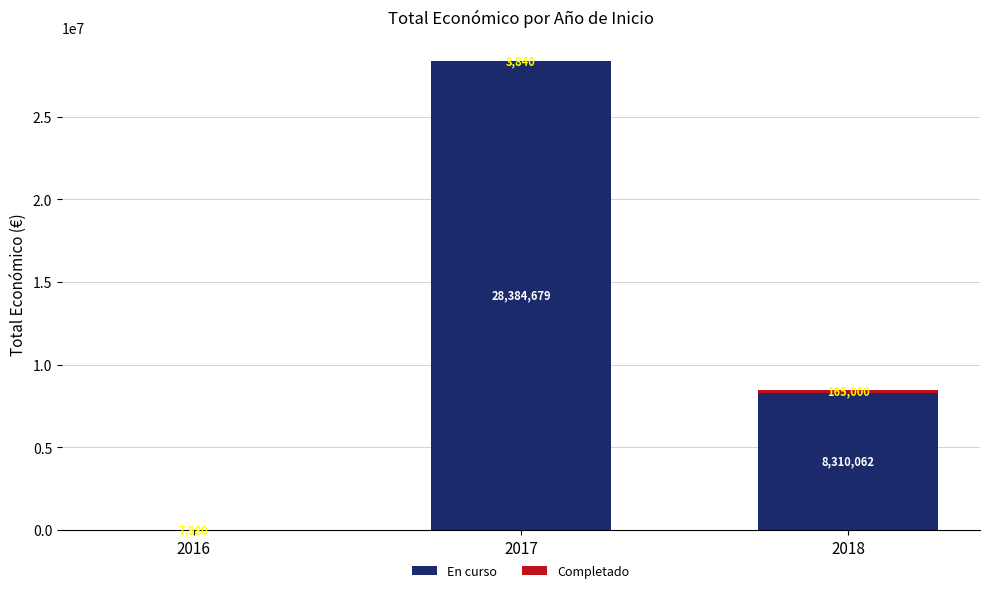

What is the total value across all series at 2018?

8475062